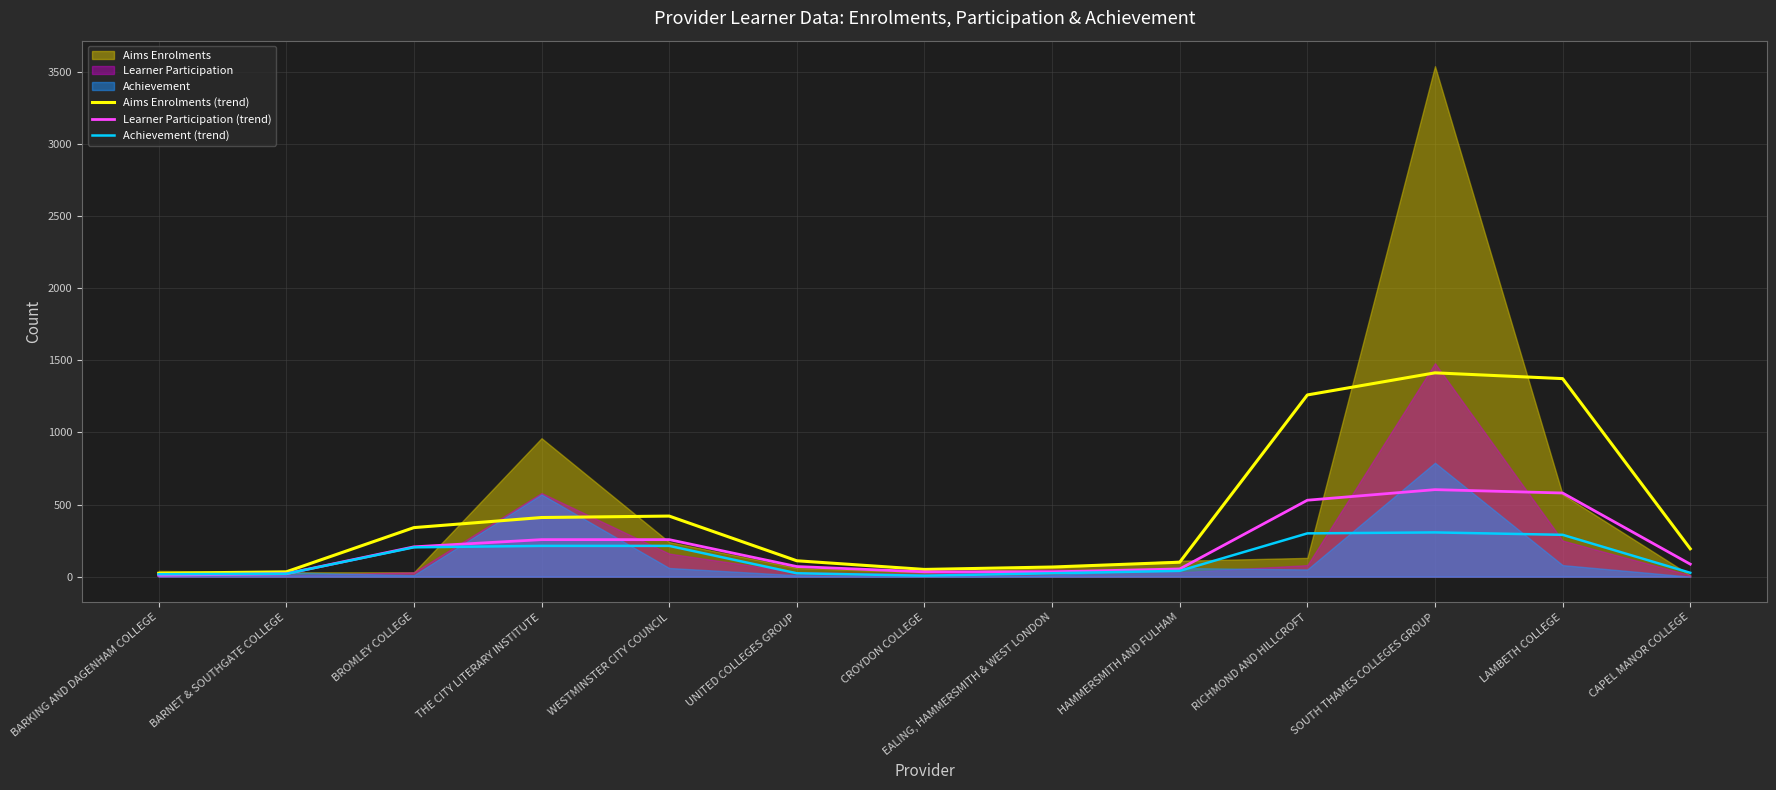

The value of Learner Participation (trend) at CAPEL MANOR COLLEGE is 86.7. True or false?

True